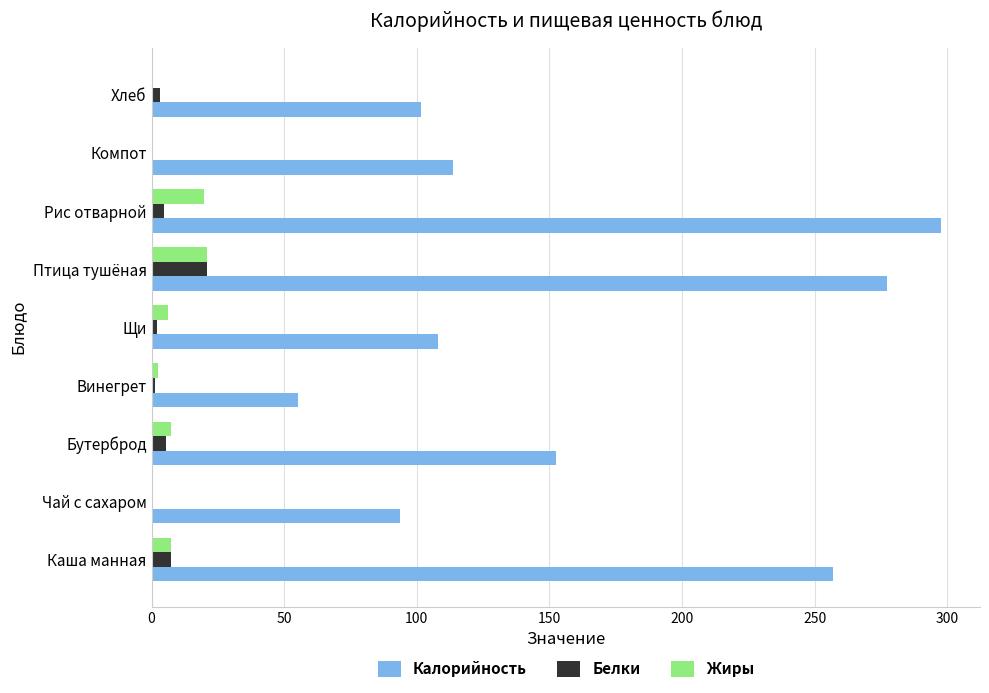

Is it true that Калорийность equals 161.9 at Чай с сахаром?

False